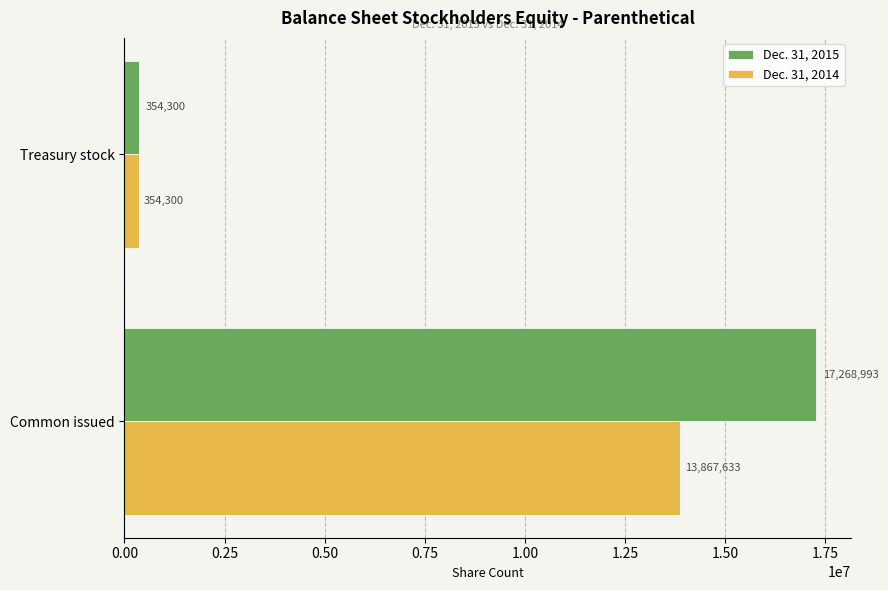

What value does the Dec. 31, 2015 series have at Treasury stock, to the nearest 50?

354300